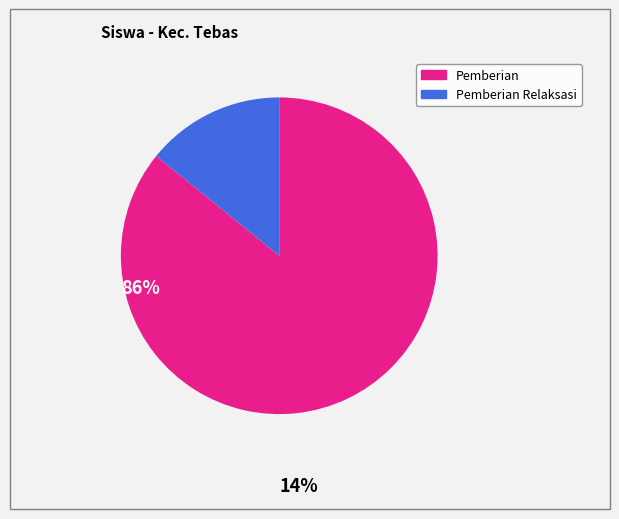

Is there a majority slice in this chart?

Yes